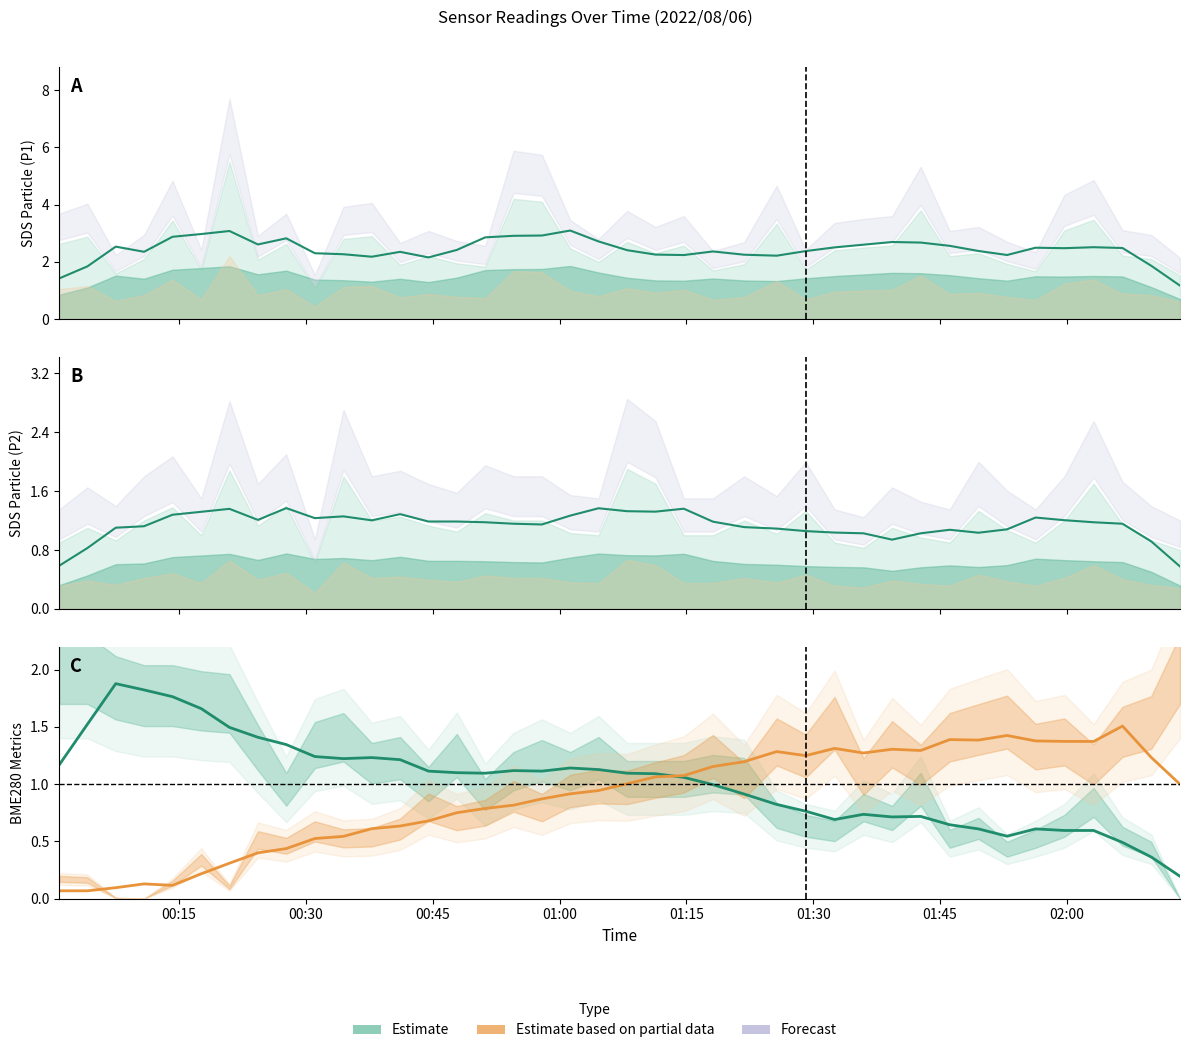

The Humidity series shows 1.4 at 17. True or false?

False